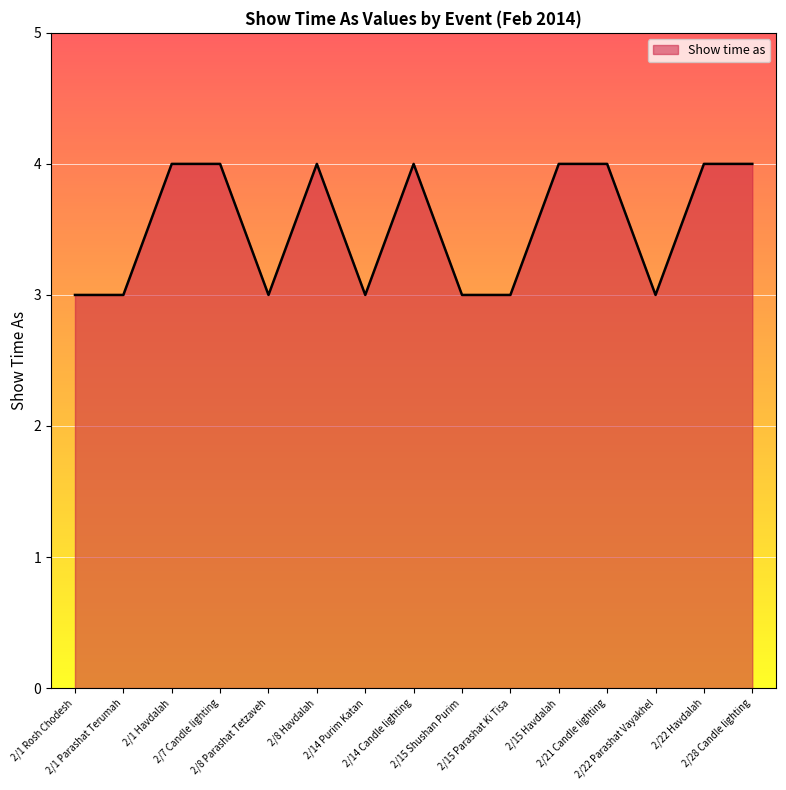

What is the smallest value displayed?

3